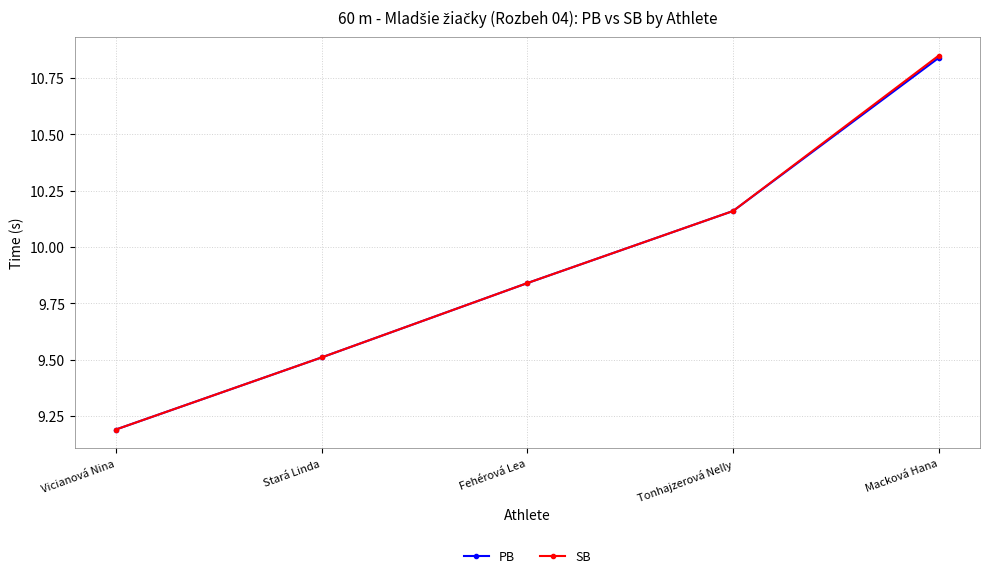

The PB series shows 14.3 at Stará Linda. True or false?

False